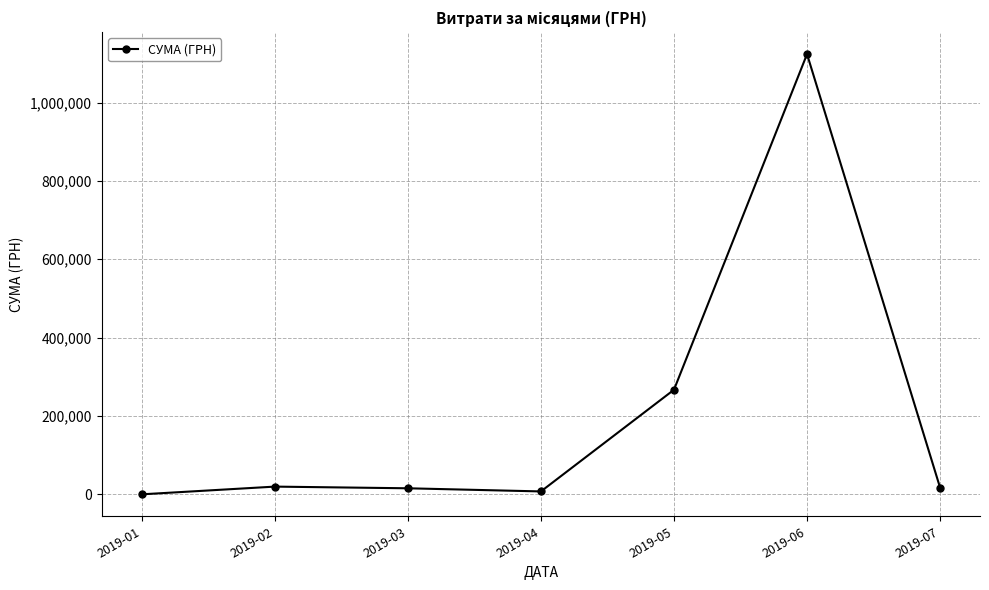

The chart shows a value of 17041.0 at 2019-07. True or false?

True